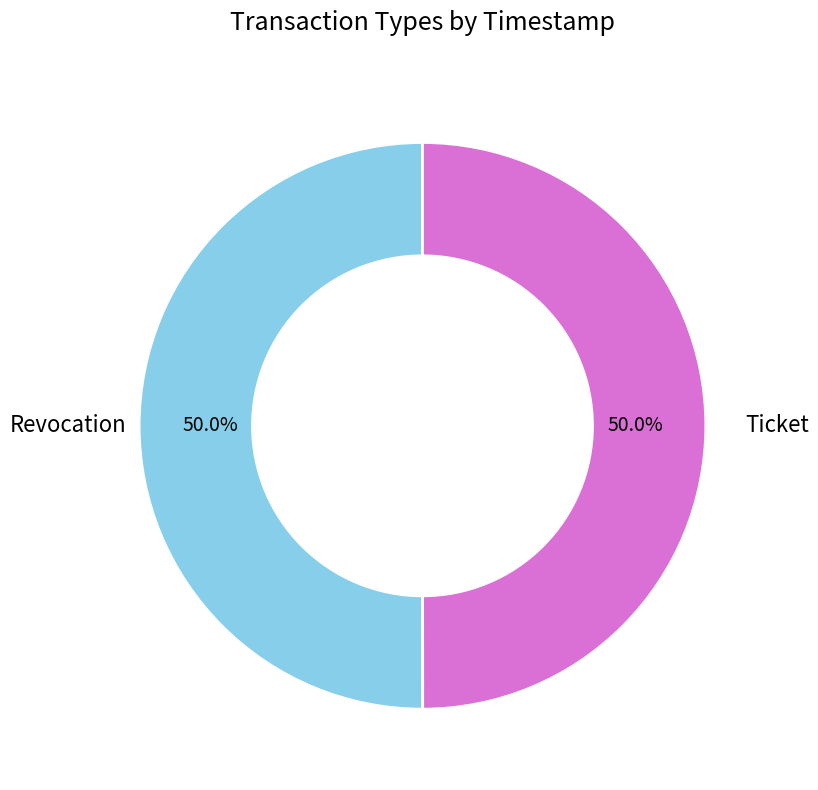

Rank the categories by value from lowest to highest.

Ticket, Revocation